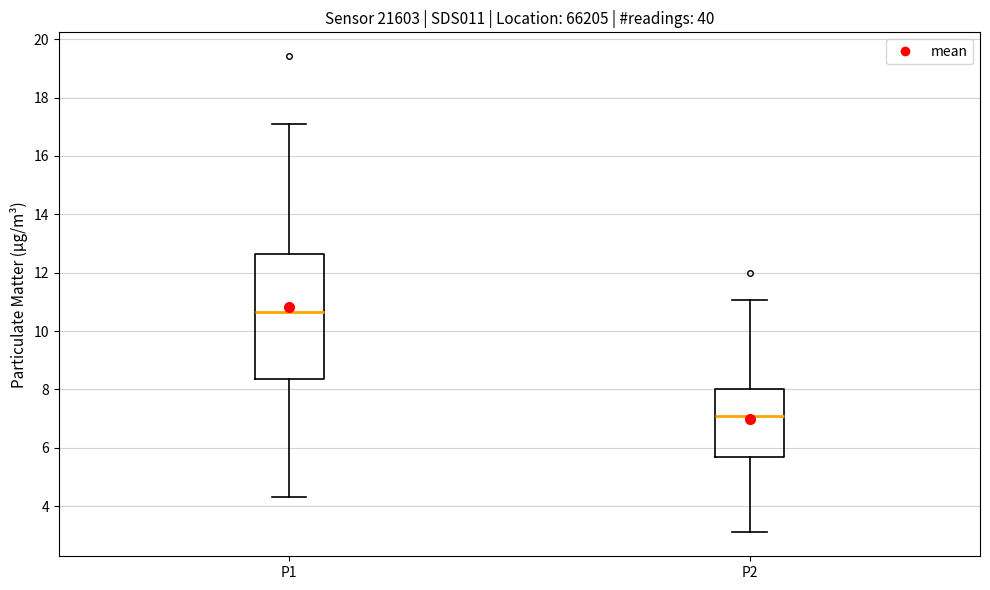

Which box is the tallest, from its lower edge to its upper edge?

P1